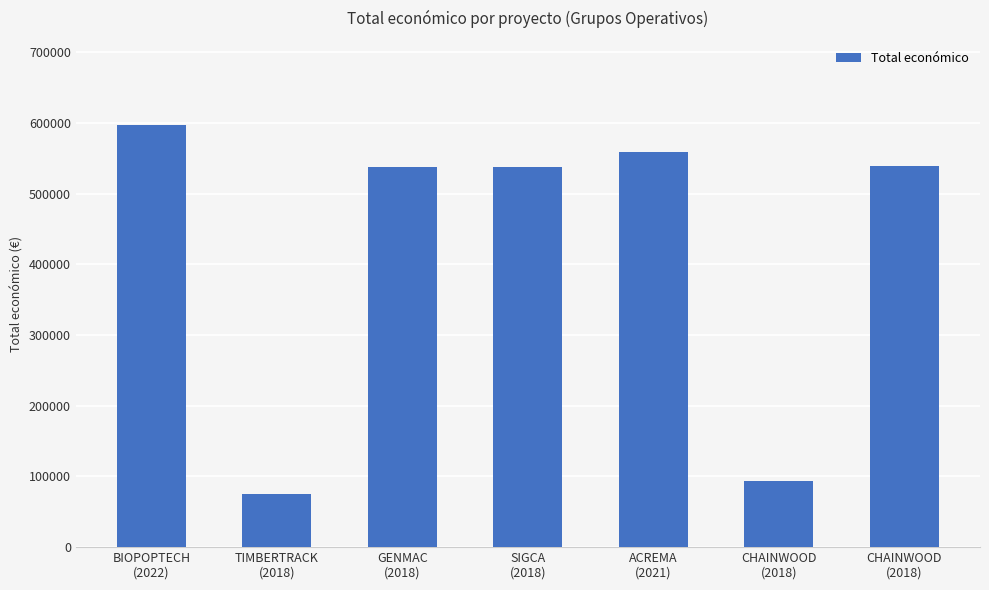

How many bars are there in total?

7